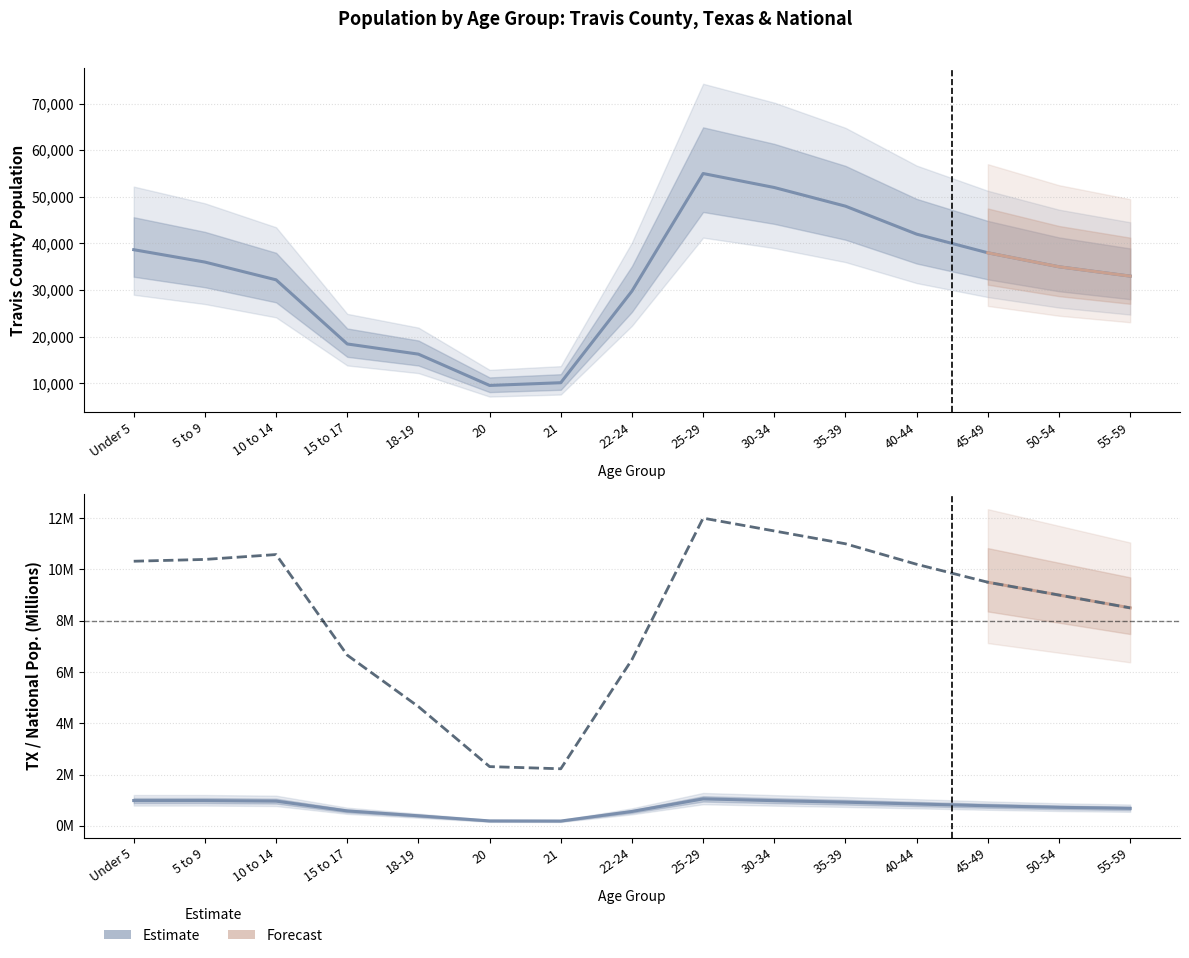

Is it true that Texas equals 1.7 at 30-34?

False